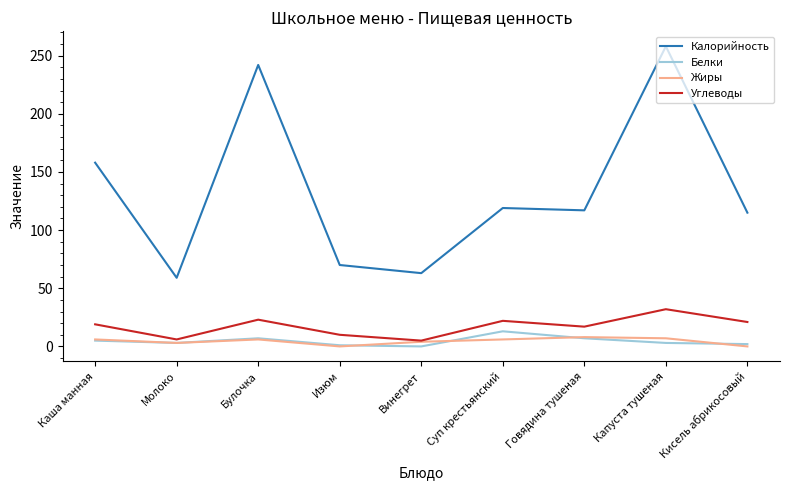

True or false: Калорийность and Жиры intersect in this chart.

False